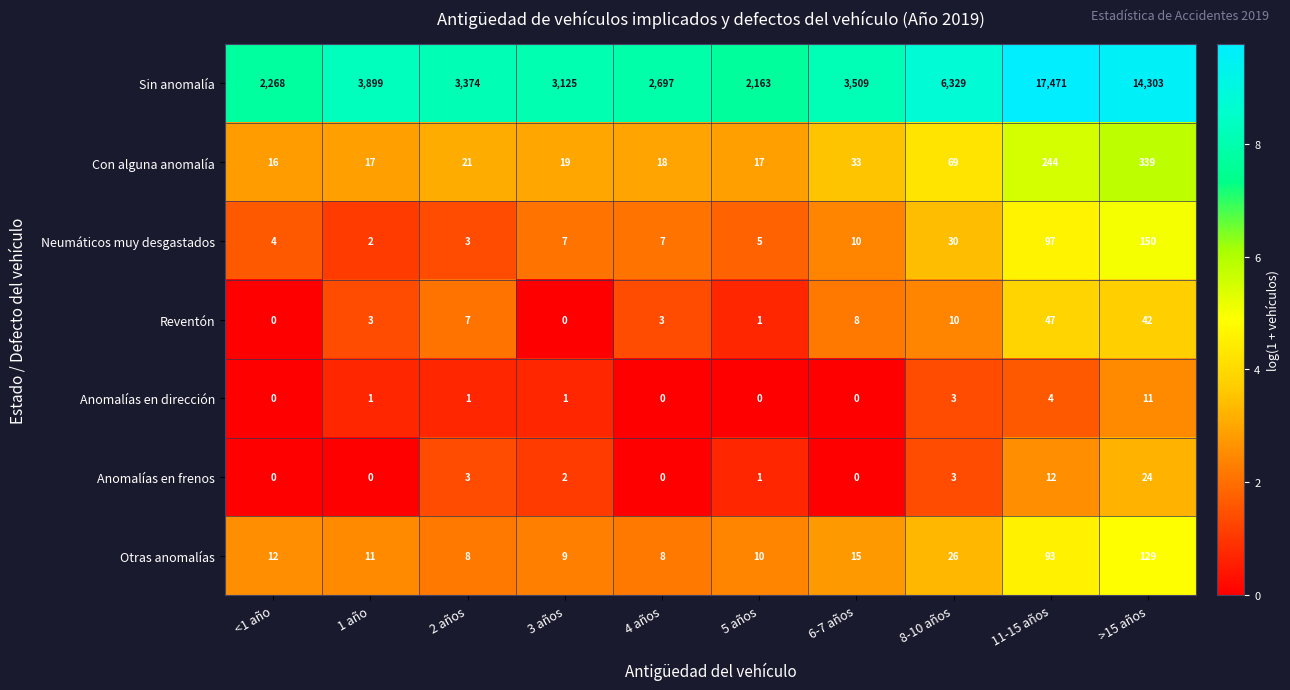

What is the sum of all Sin anomalía values?

59138